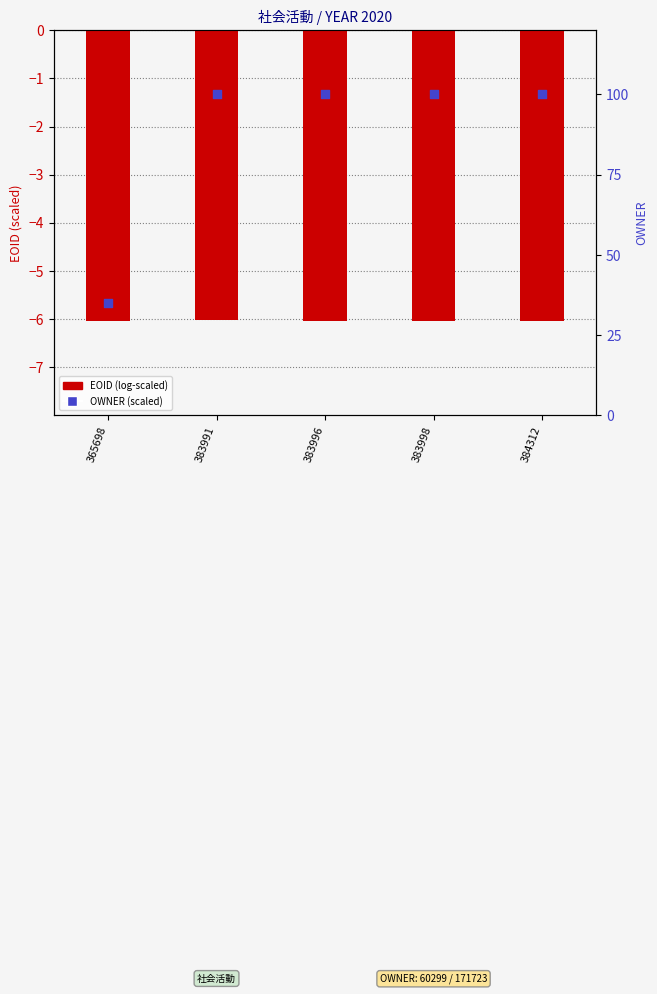

What is the total value across all series at 383996?

94.0